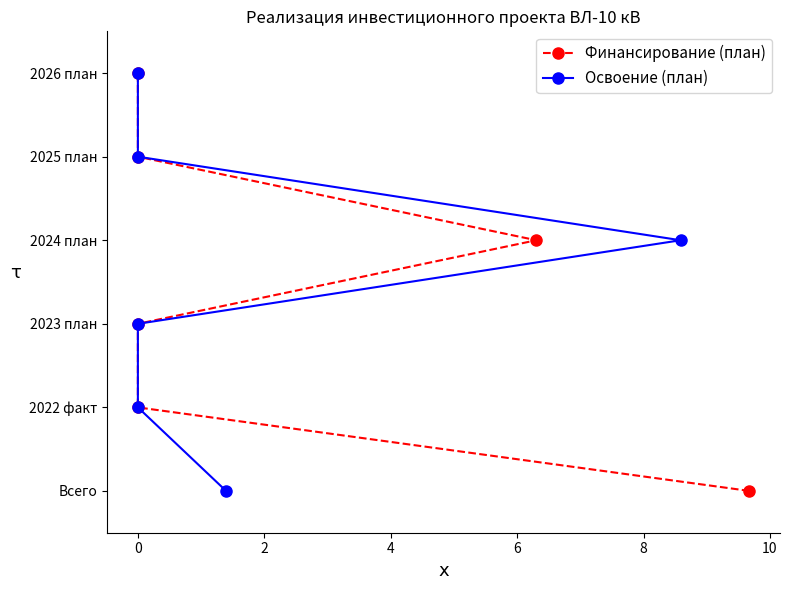

True or false: Финансирование (план) has more than 2 points higher than both neighbors.

False